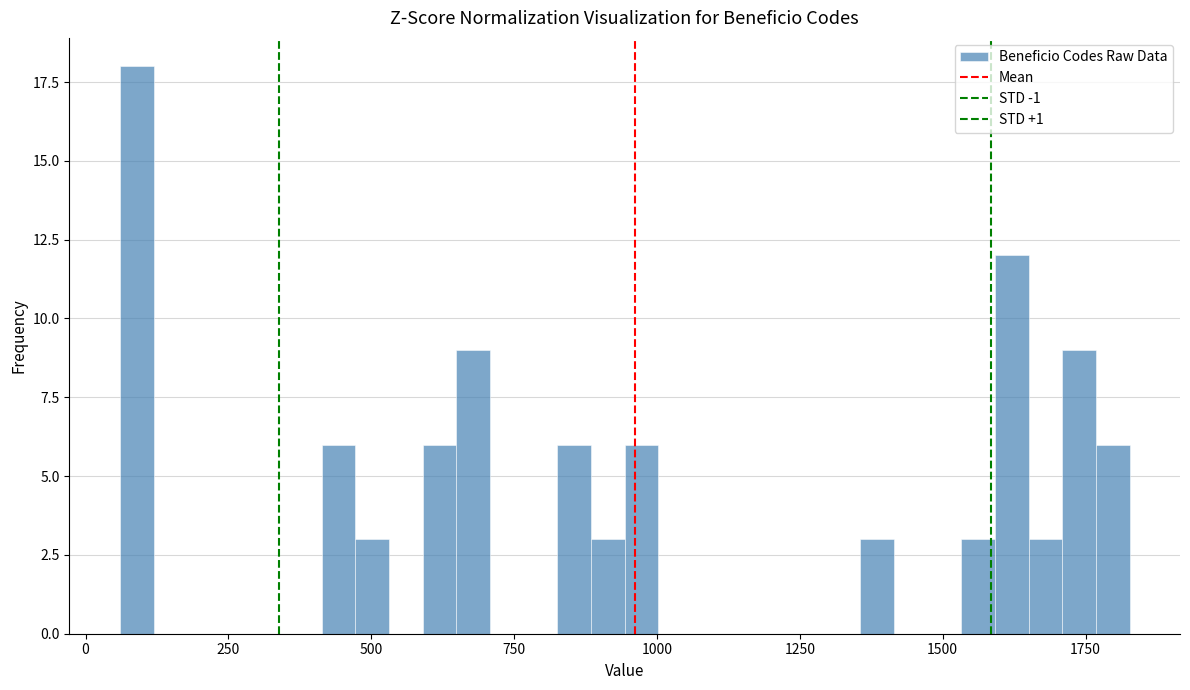

Around what value on the x-axis is the tallest bar? Give the approximate position of its centre, as read against the axis.

100